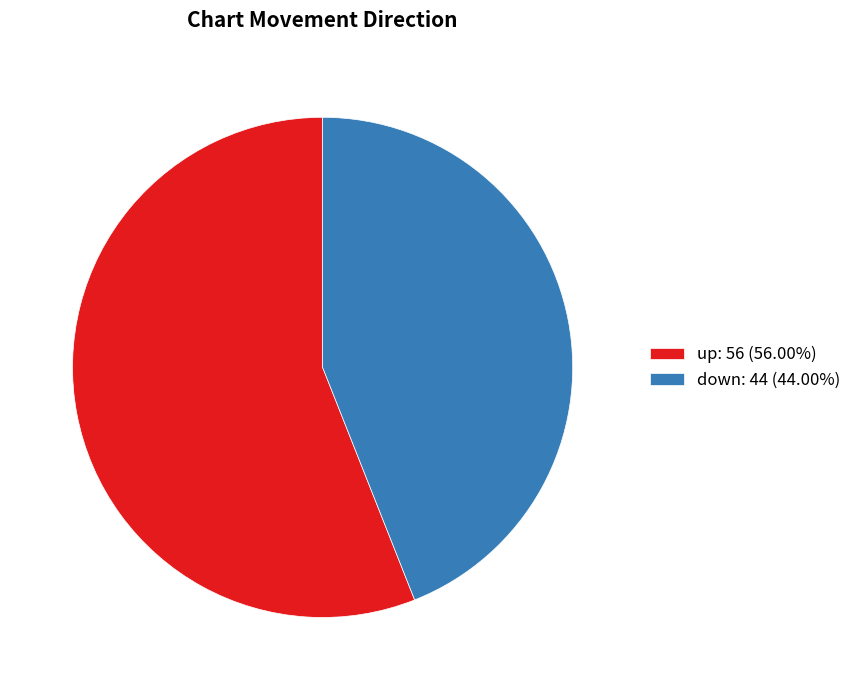

Combined, do up: 56 (56.00%) and down: 44 (44.00%) account for over 50%?

Yes